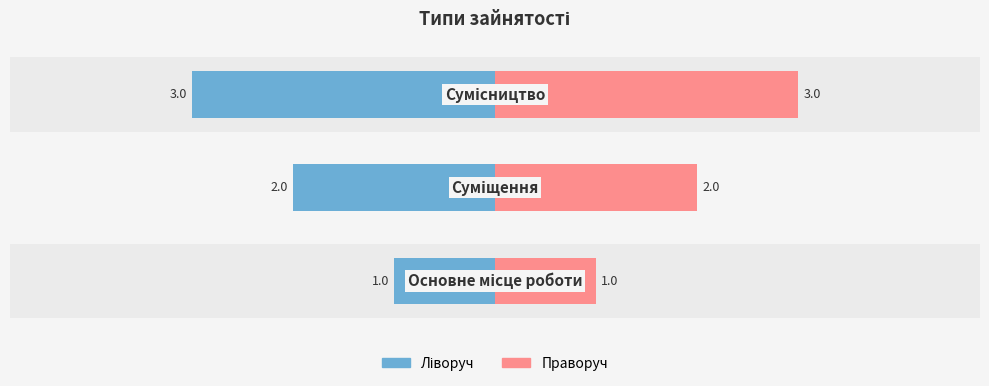

How many bars are there in each group?

2